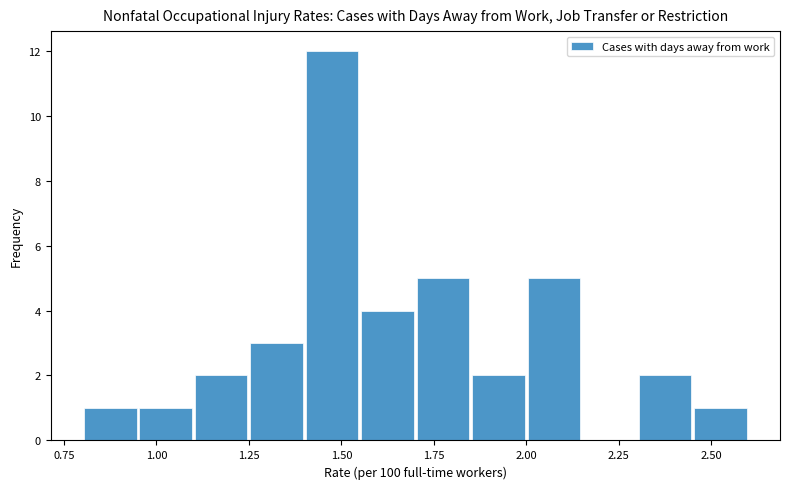

Around what value on the x-axis is the tallest bar? Give the approximate position of its centre, as read against the axis.

1.50